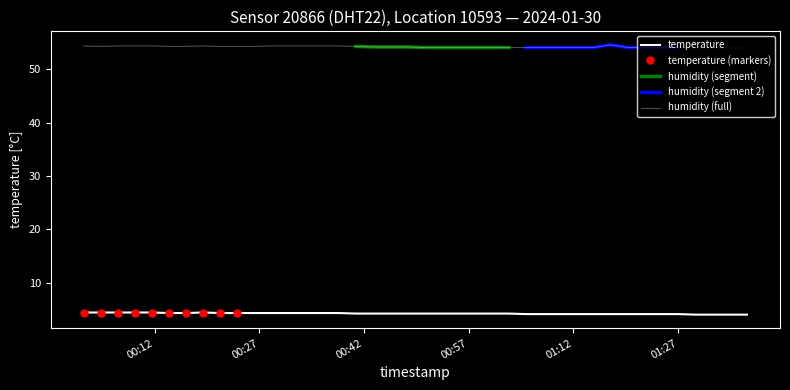

Which series has the widest spread of values?

humidity